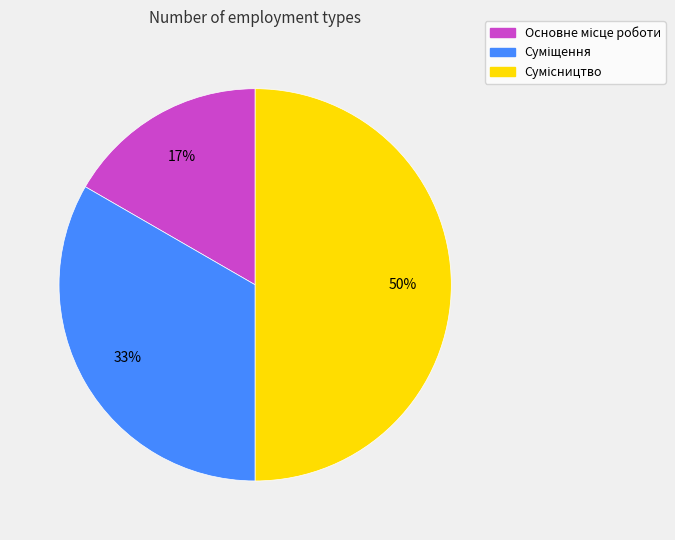

To the nearest percent, what is the difference between the largest and smallest slice percentages?

33%